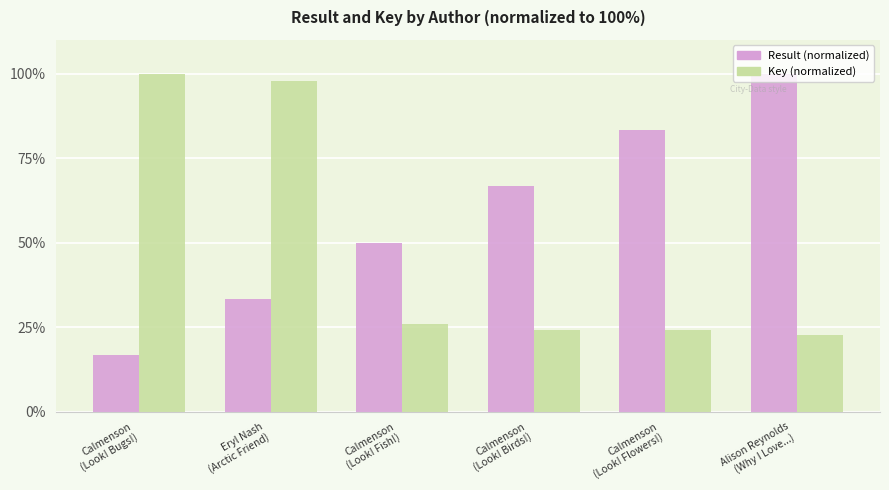

Is the value of Result (normalized) at Calmenson
(Look! Fish!) greater than the value of Key (normalized) at Calmenson
(Look! Fish!)?

Yes